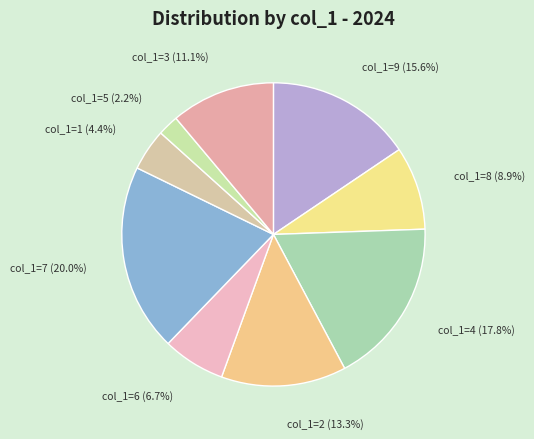

Does col_1=4 account for over 50% of the chart?

No